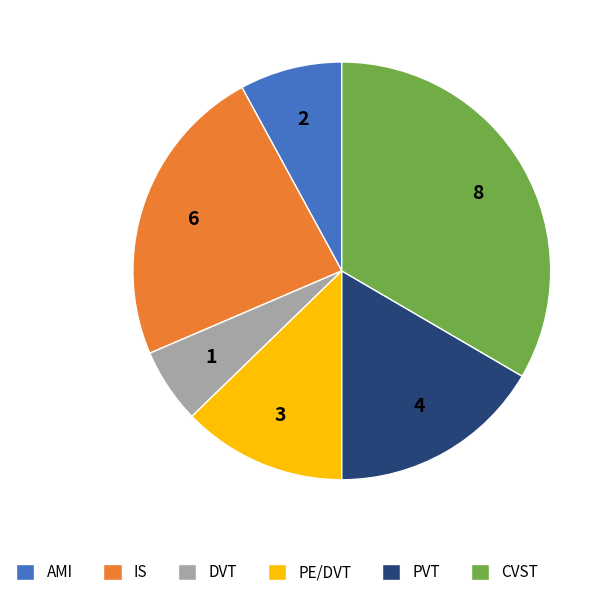

True or false: PVT accounts for 17% of the total.

True